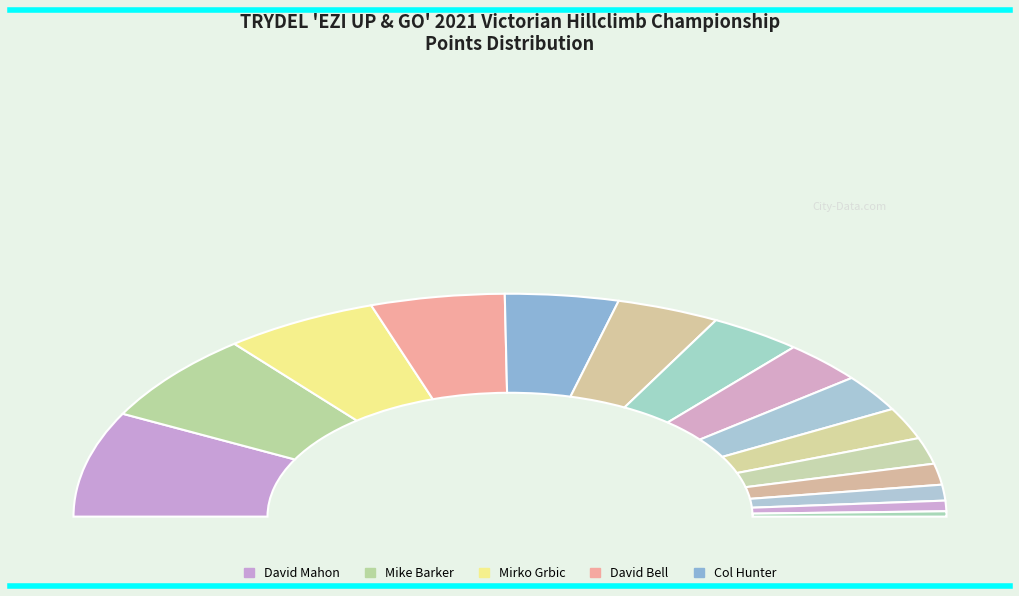

How much of the chart is everything except Mike Barker?

87.0%